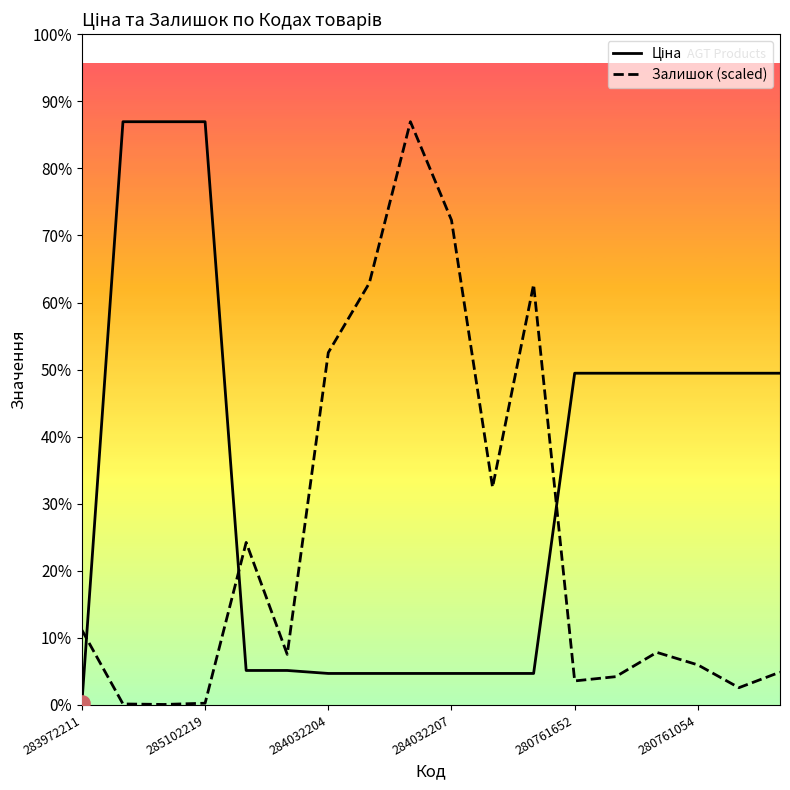

At how many categories does at least one series exceed 6499?

7